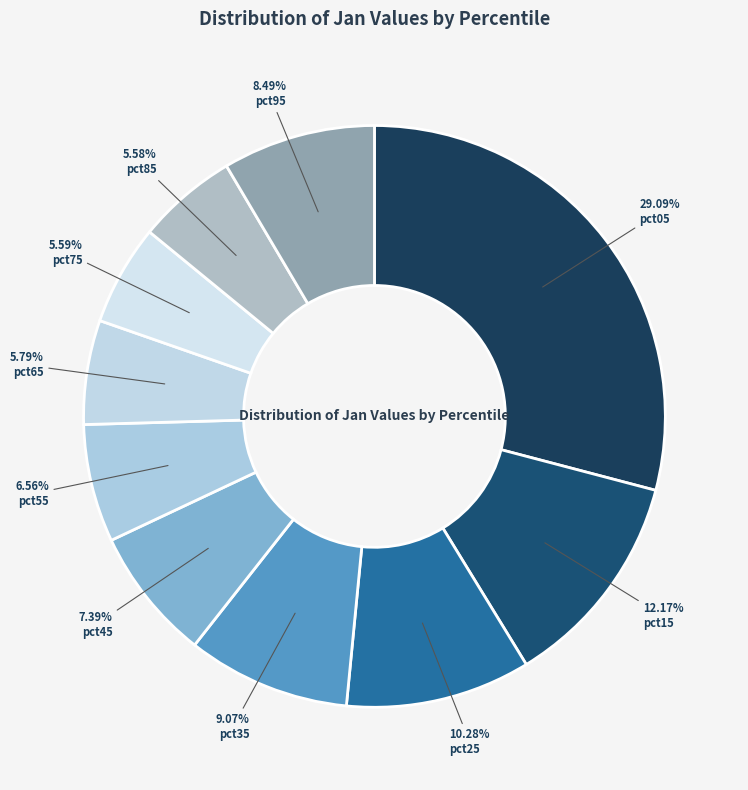

How many slices are in this pie chart?

10